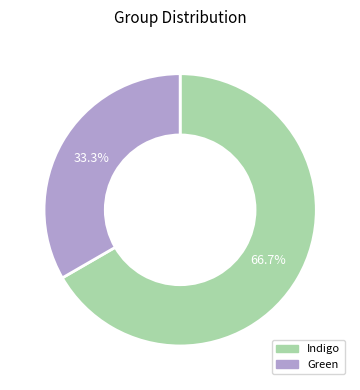

Does any single category account for the majority?

Yes